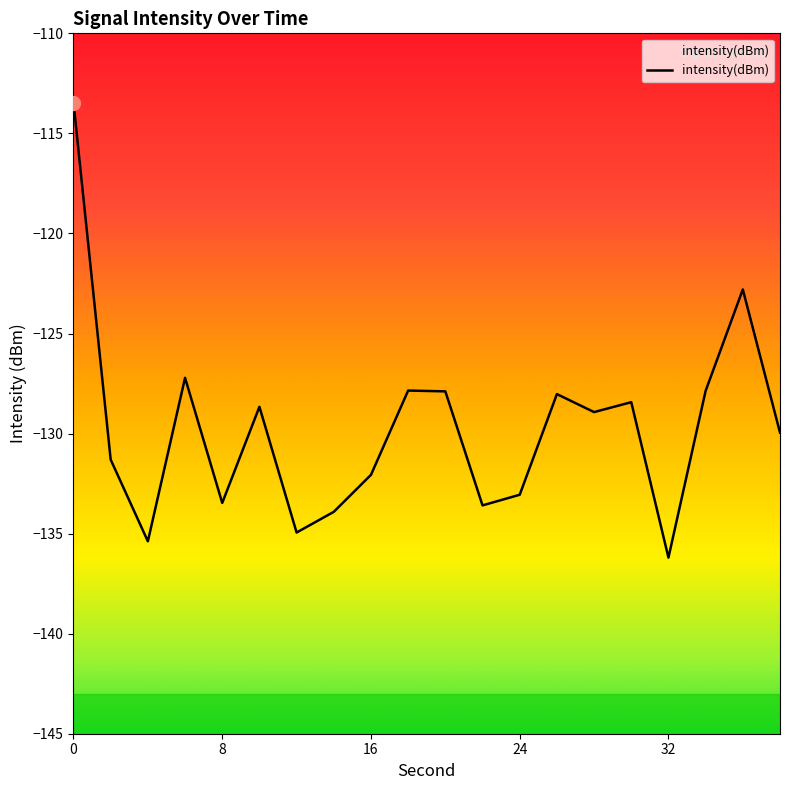

How many points are higher than both their immediate neighbors (excluding endpoints)?

6